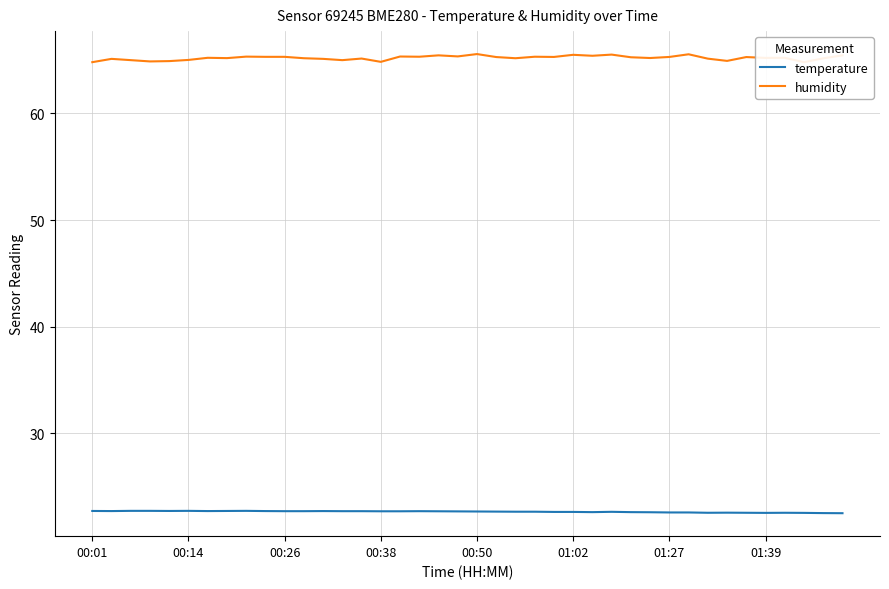

Is it true that temperature equals 22.7 at 00:26?

True